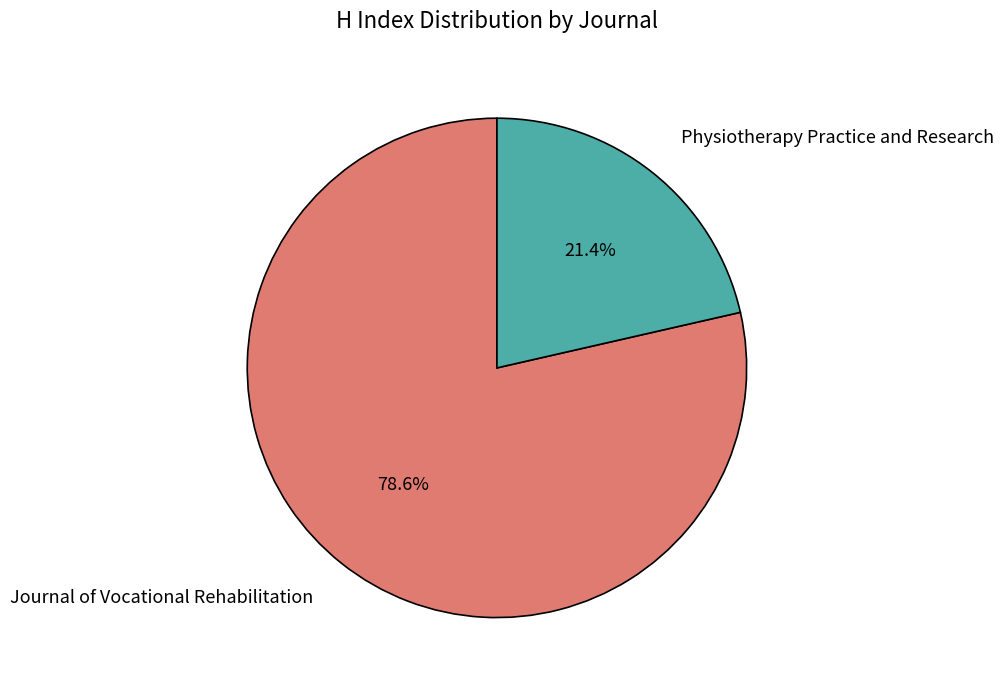

Is it true that Physiotherapy Practice and Research is 21% of the pie?

True